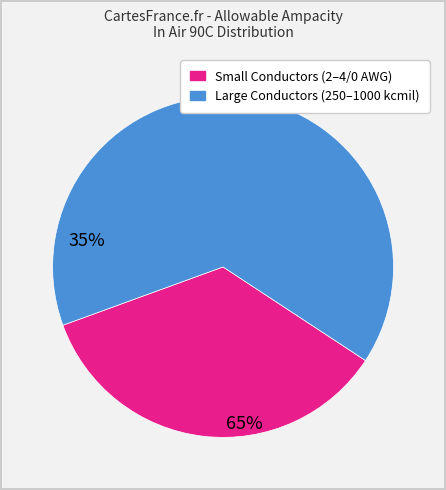

Is there a majority slice in this chart?

Yes